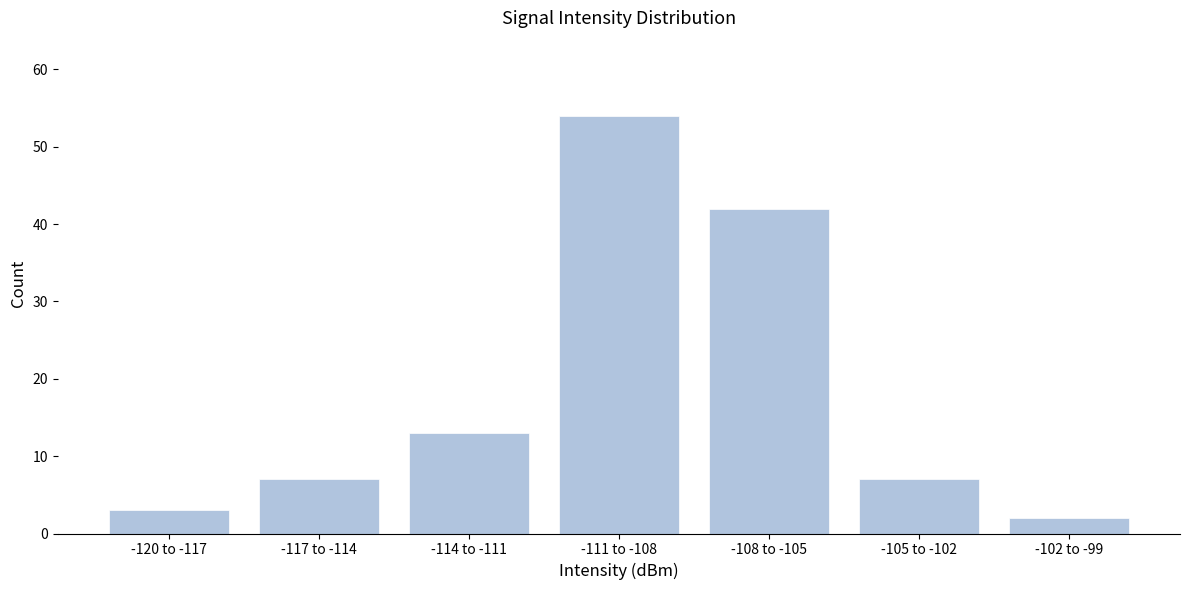

Reading left to right, what are all the values shown in this chart?

3	7	13	54	42	7	2